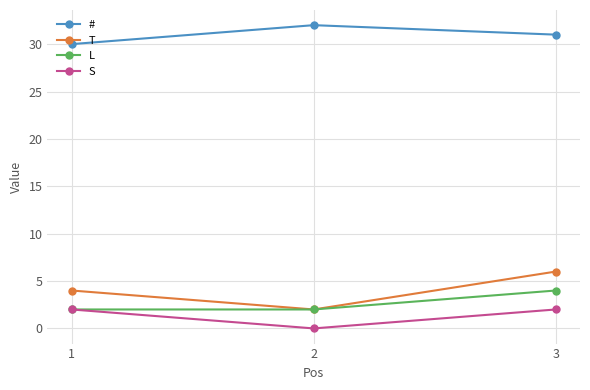

Count the L values in the range 2 to 4.

3